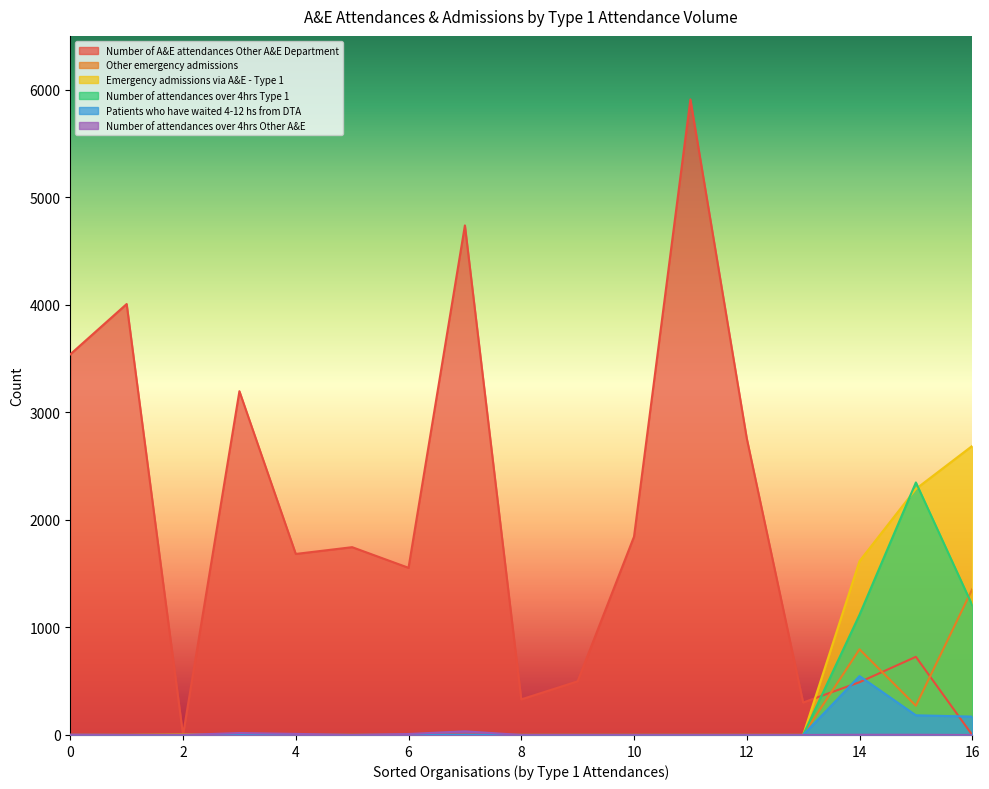

Which series has the widest spread of values?

Number of A&E attendances Other A&E Department